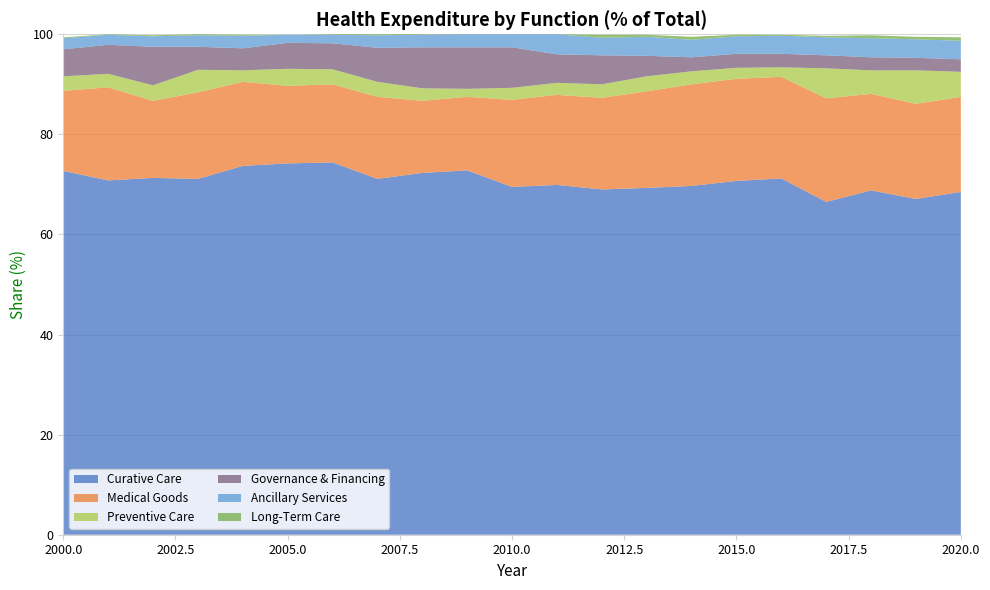

Reading left to right, extract all data points from this chart.

Curative Care: 72.7	70.8	71.3	71.1	73.7	74.2	74.4	71.1	72.3	72.8	69.5	69.9	69.0	69.3	69.7	70.7	71.2	66.5	68.8	67.1	68.5
Medical Goods: 16.0	18.6	15.4	17.3	16.8	15.5	15.6	16.4	14.4	14.7	17.4	18.0	18.3	19.3	20.3	20.4	20.3	20.7	19.3	19.0	19.0
Preventive Care: 2.9	2.7	3.1	4.5	2.3	3.4	3.0	3.0	2.5	1.6	2.4	2.4	2.7	3.0	2.6	2.2	1.9	6.0	4.7	6.7	5.0
Governance & Financing: 5.4	5.8	7.7	4.6	4.4	5.2	5.2	6.8	8.2	8.3	8.1	5.7	5.8	4.1	2.8	2.8	2.7	2.6	2.6	2.5	2.5
Ancillary Services: 2.2	2.0	2.1	2.3	2.5	1.6	1.7	2.5	2.5	2.6	2.6	4.0	3.5	3.8	3.5	3.5	3.6	3.6	3.8	3.7	3.7
Long-Term Care: 0.2	0.1	0.2	0.2	0.2	0.0	0.1	0.2	0.1	0.0	0.0	0.0	0.6	0.4	0.6	0.3	0.2	0.3	0.6	0.5	0.7